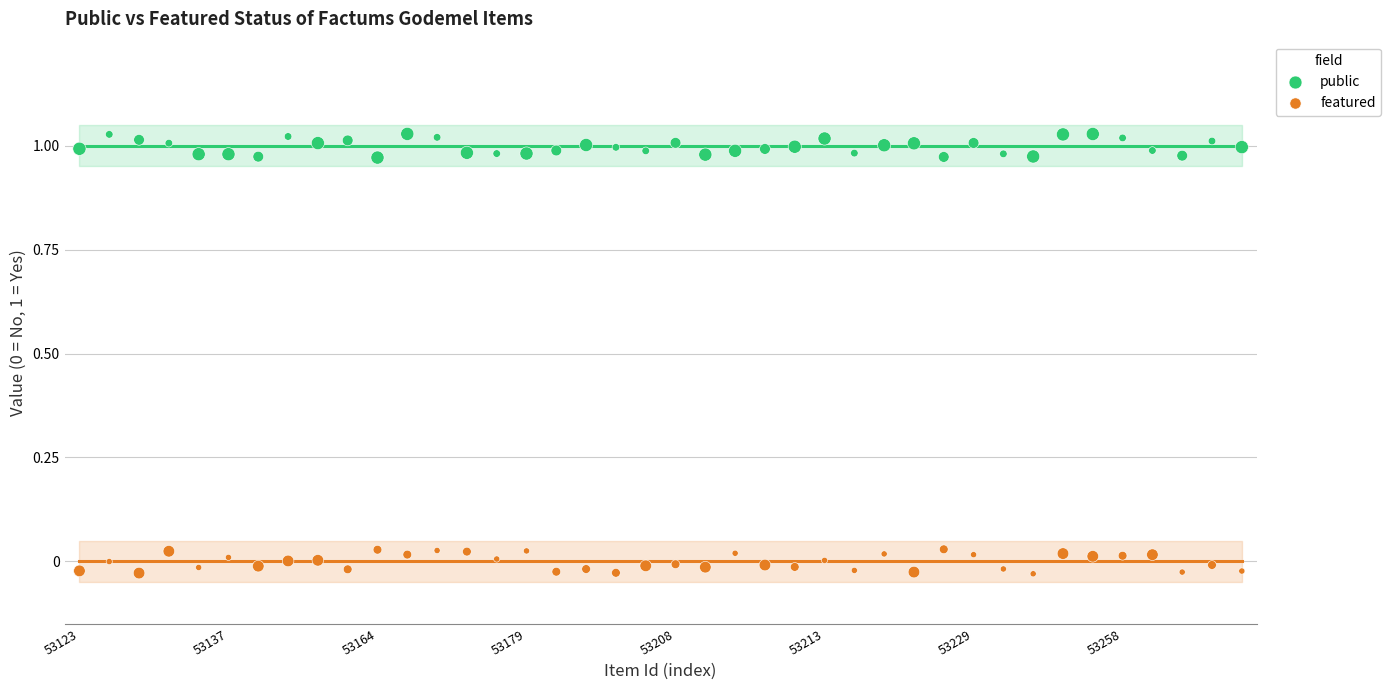

Which series reaches the minimum Y coordinate?

featured